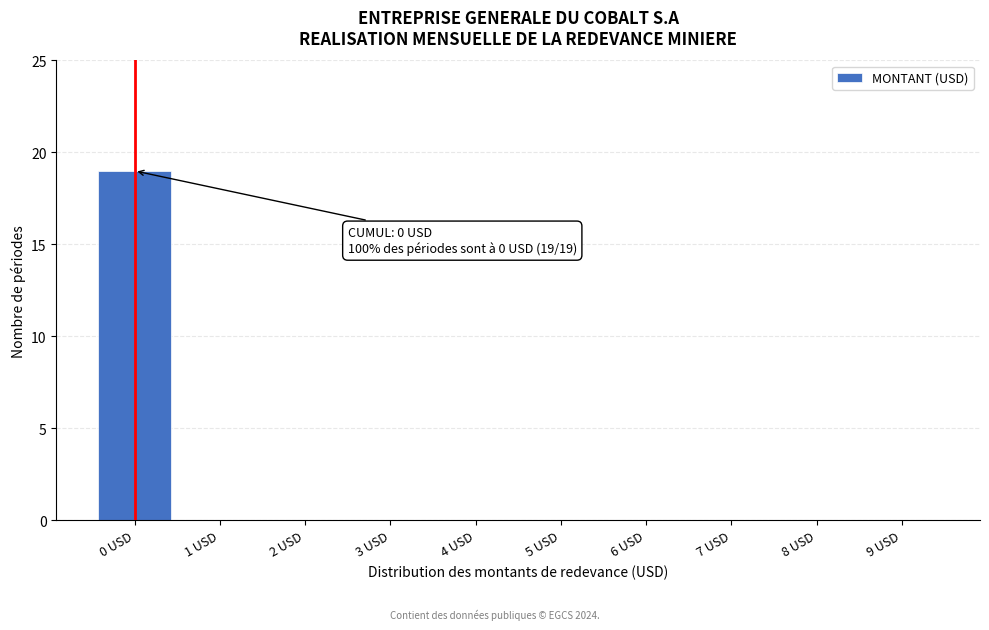

Reading right to left, extract all data points from this chart.

9 USD=0	8 USD=0	7 USD=0	6 USD=0	5 USD=0	4 USD=0	3 USD=0	2 USD=0	1 USD=0	0 USD=19